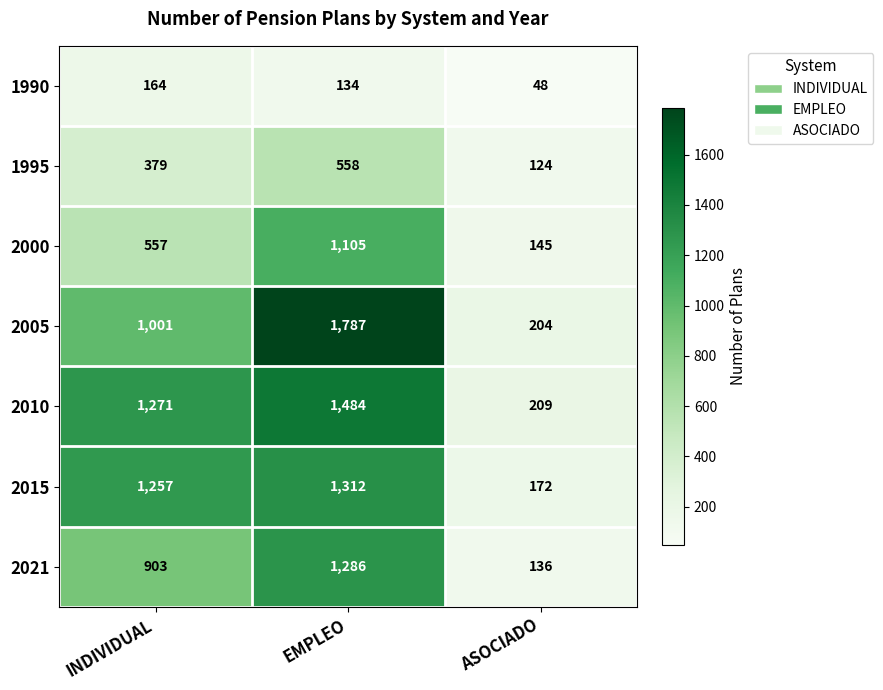

At which label is 2021 closest to 711?

INDIVIDUAL